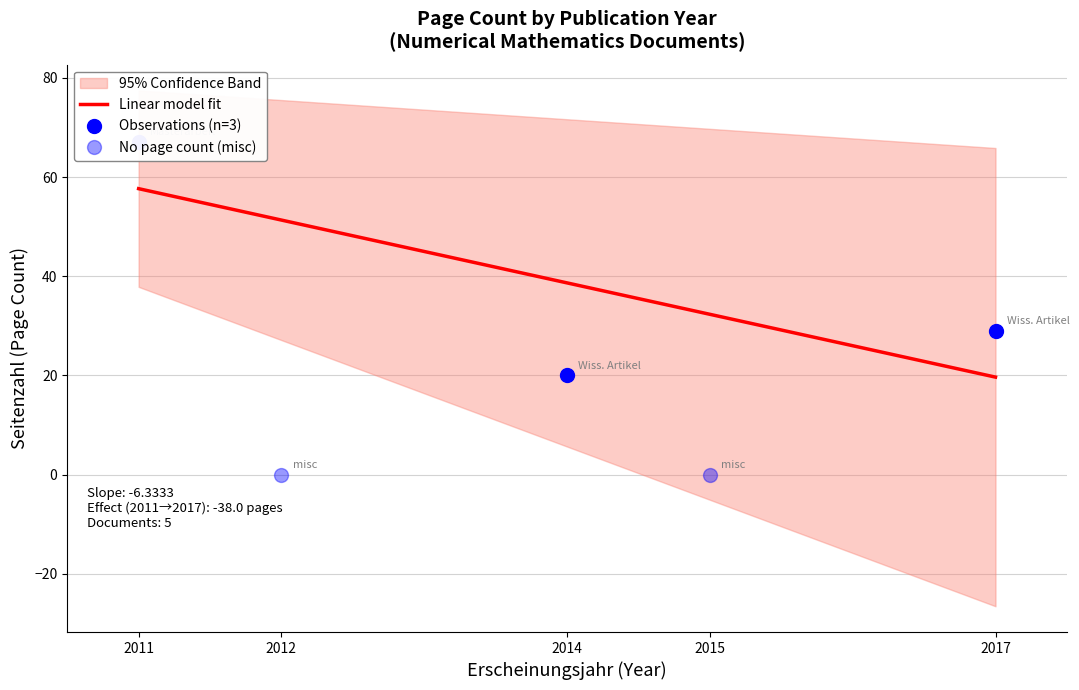

Which has a higher value, 2017 or 2015?

2017